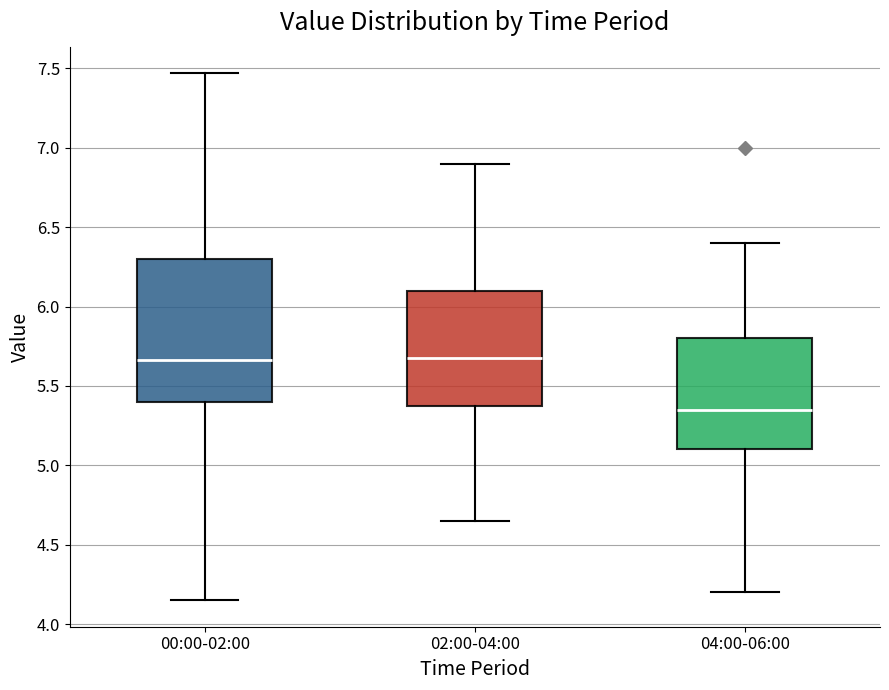

Where does the lower whisker of the box for 00:00-02:00 end on the y-axis? The values are not printed on the chart, so give them approximately, as read against the axis.

4.15